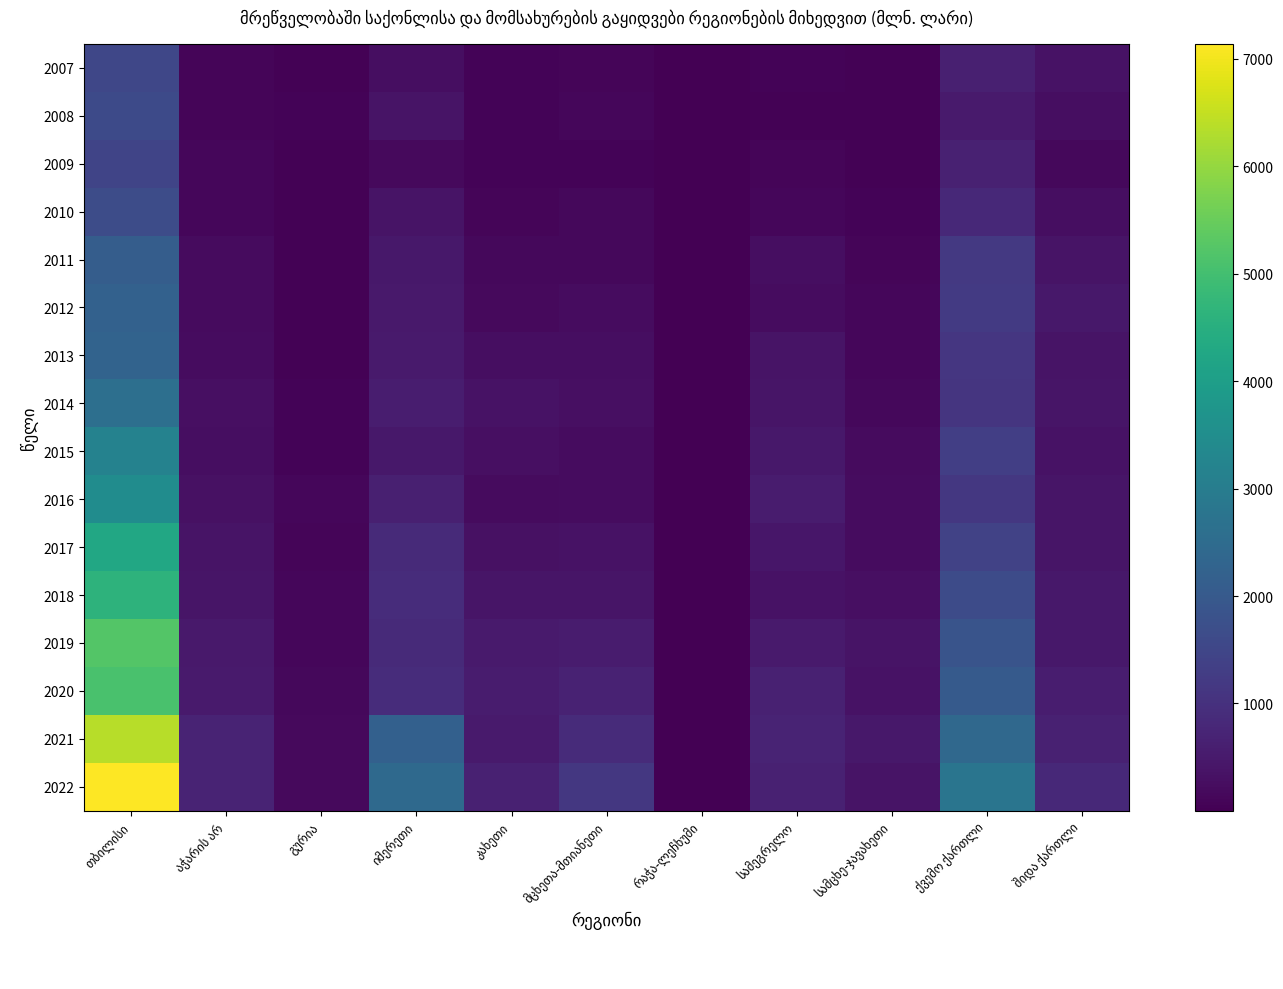

Which series has the widest spread of values?

2022